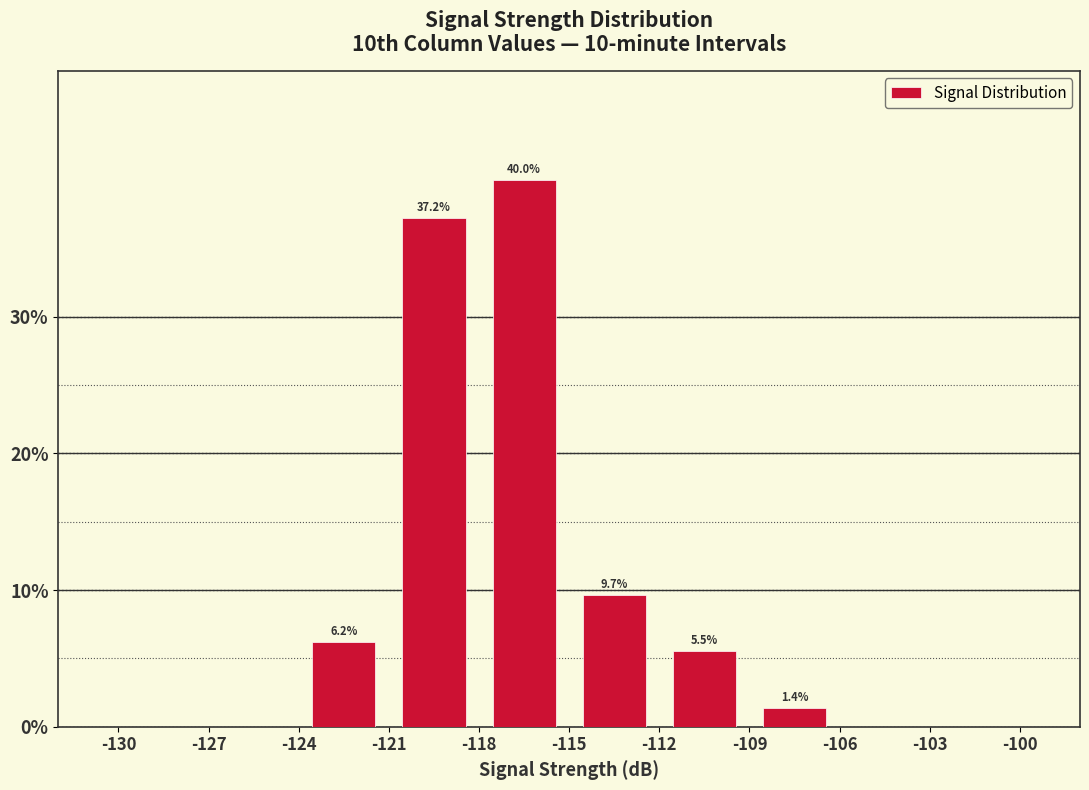

Over which range of the x-axis is the bar tallest?

-118 to -115